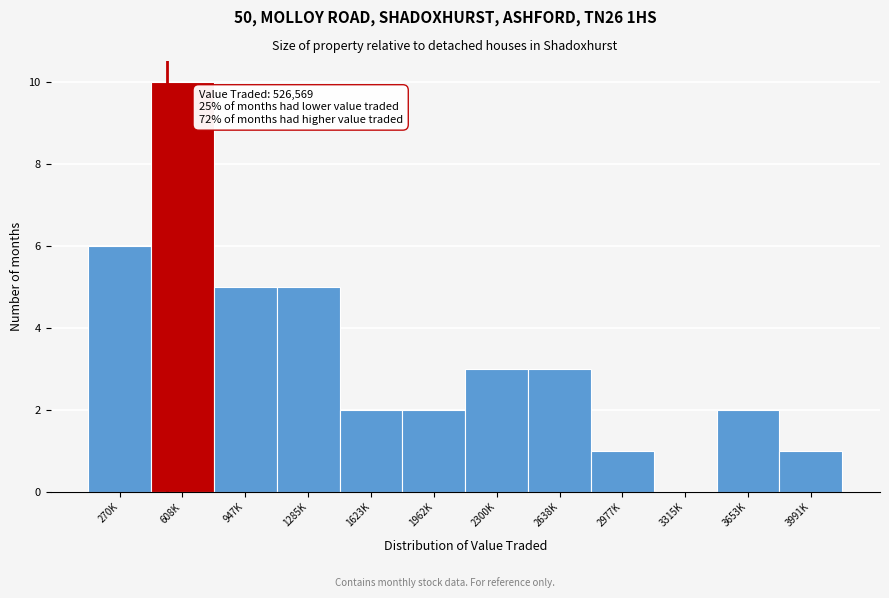

Reading left to right, extract all data points from this chart.

270K=6	608K=10	947K=5	1285K=5	1623K=2	1962K=2	2300K=3	2638K=3	2977K=1	3315K=0	3653K=2	3991K=1